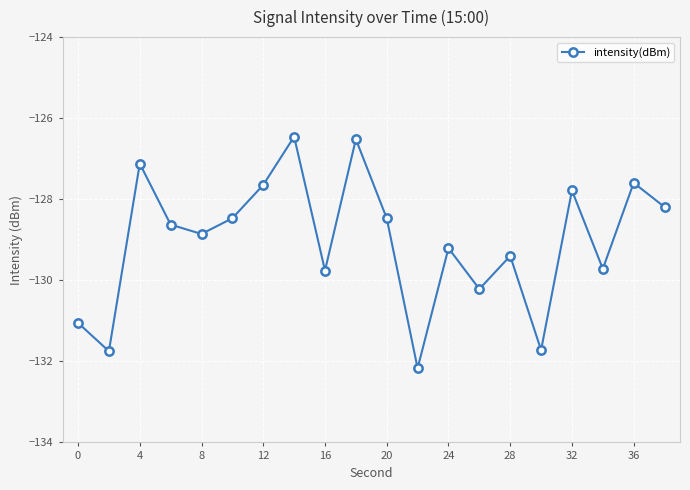

What is the difference between the maximum and minimum values?

5.7